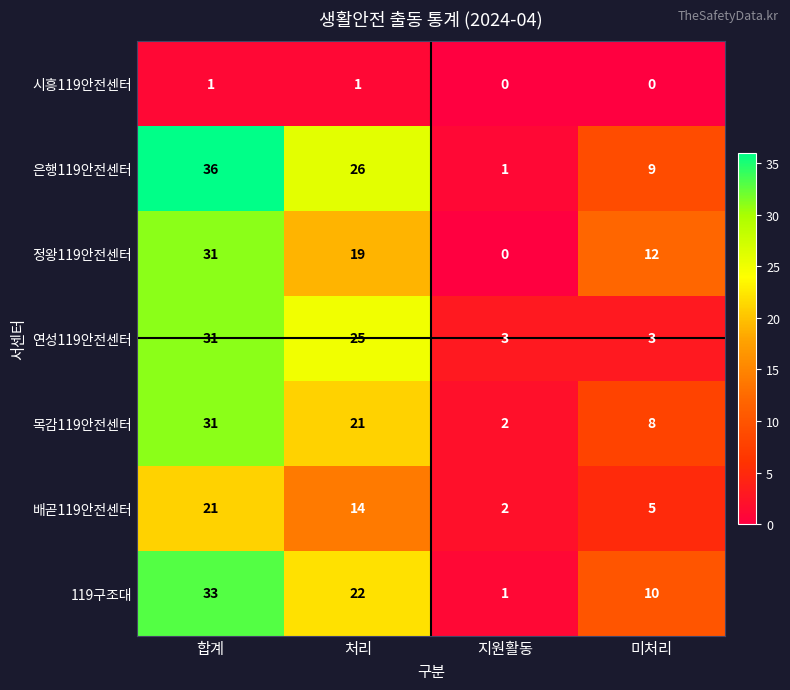

Reading left to right, extract all data points from this chart.

시흥119안전센터: 1	1	0	0
은행119안전센터: 36	26	1	9
정왕119안전센터: 31	19	0	12
연성119안전센터: 31	25	3	3
목감119안전센터: 31	21	2	8
배곧119안전센터: 21	14	2	5
119구조대: 33	22	1	10